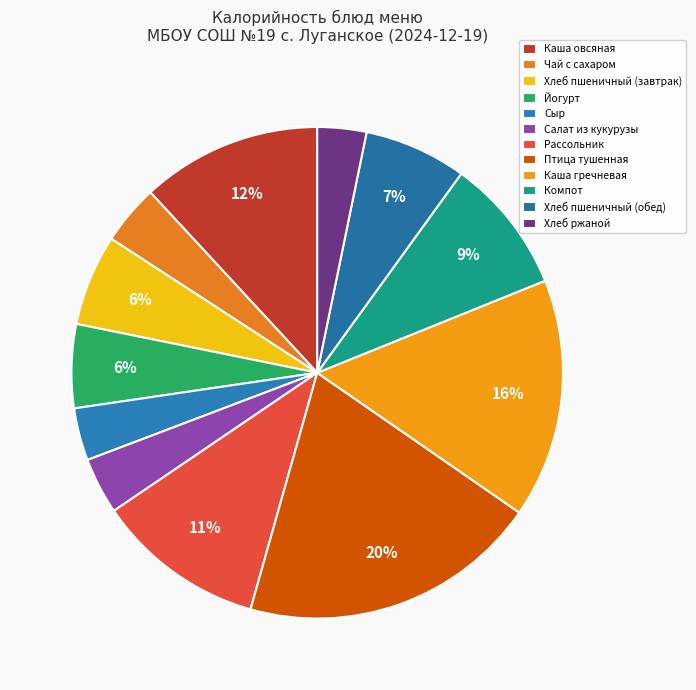

To the nearest percent, what portion does Каша гречневая represent?

16%